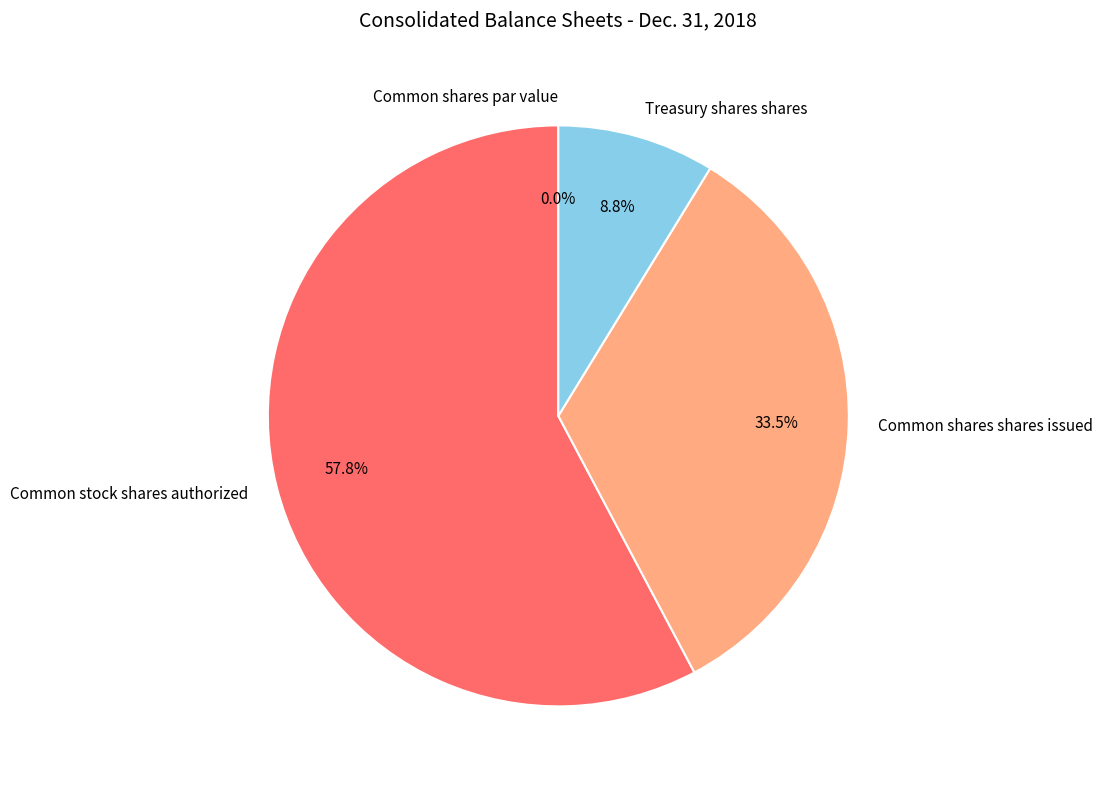

Between Common shares shares issued and Common stock shares authorized, which is larger?

Common stock shares authorized